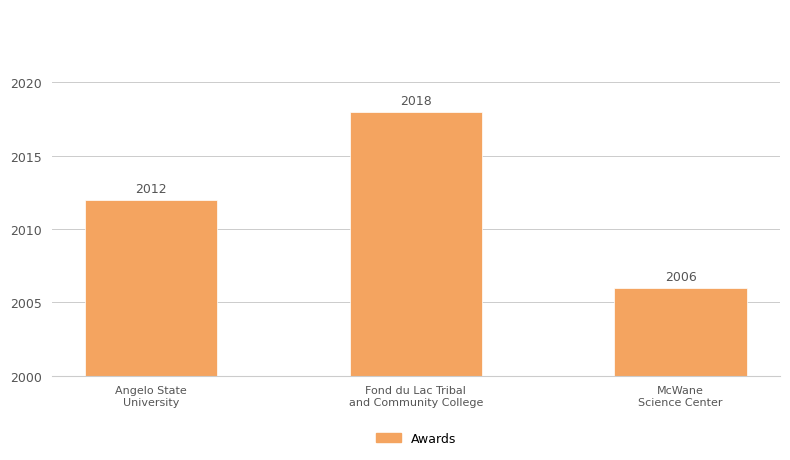

What is the smallest value displayed?

2006